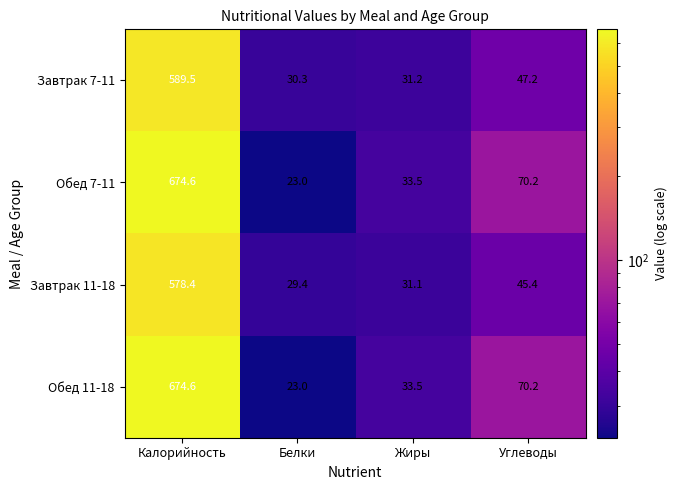

At which category is the sum across all series the highest?

Калорийность